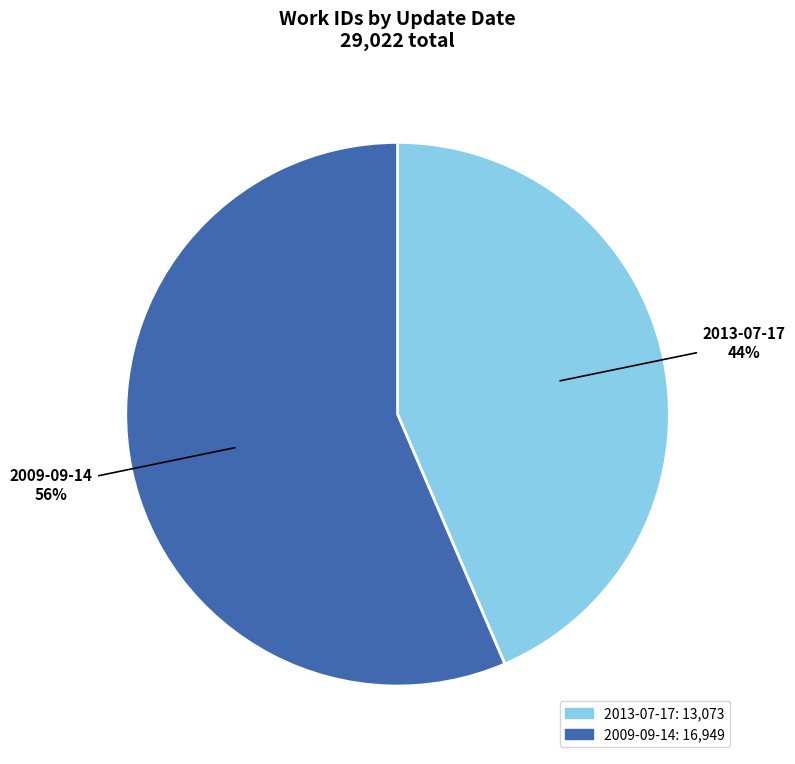

Count the number of slices in the pie.

2